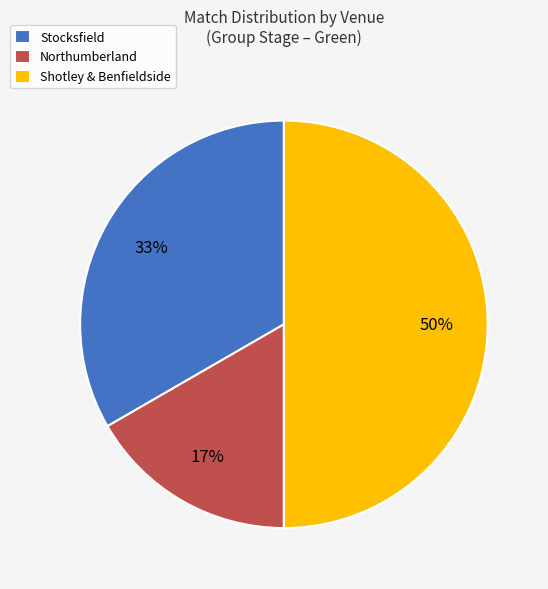

To the nearest percent, what portion does Northumberland represent?

17%